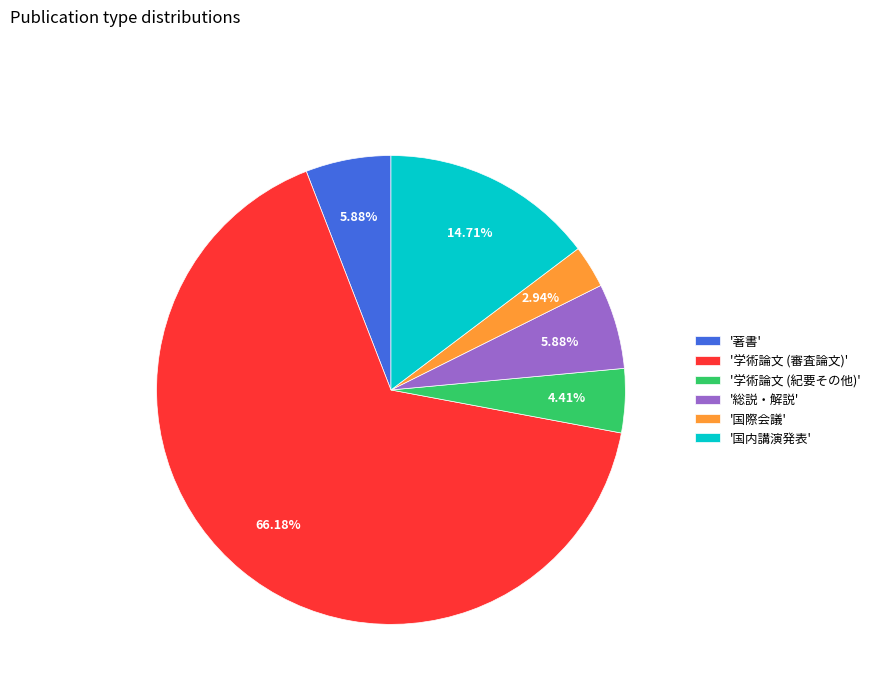

How many slices are in this pie chart?

6